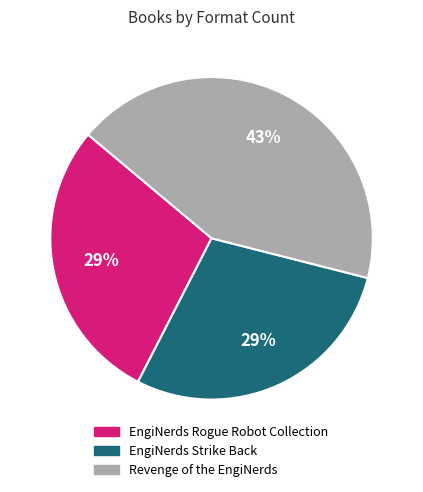

To the nearest percent, what is the combined percentage of EngiNerds Strike Back and EngiNerds Rogue Robot Collection?

57%